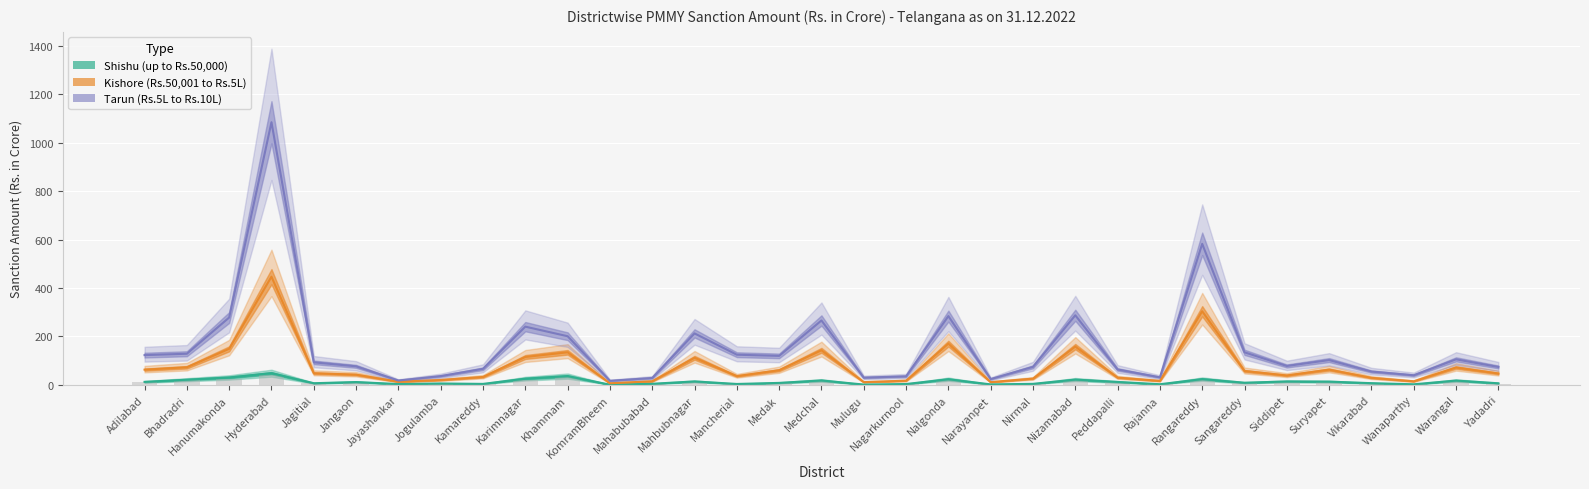

What are all the series names shown in the legend?

Shishu (up to Rs.50,000), Kishore (Rs.50,001 to Rs.5L), Tarun (Rs.5L to Rs.10L)